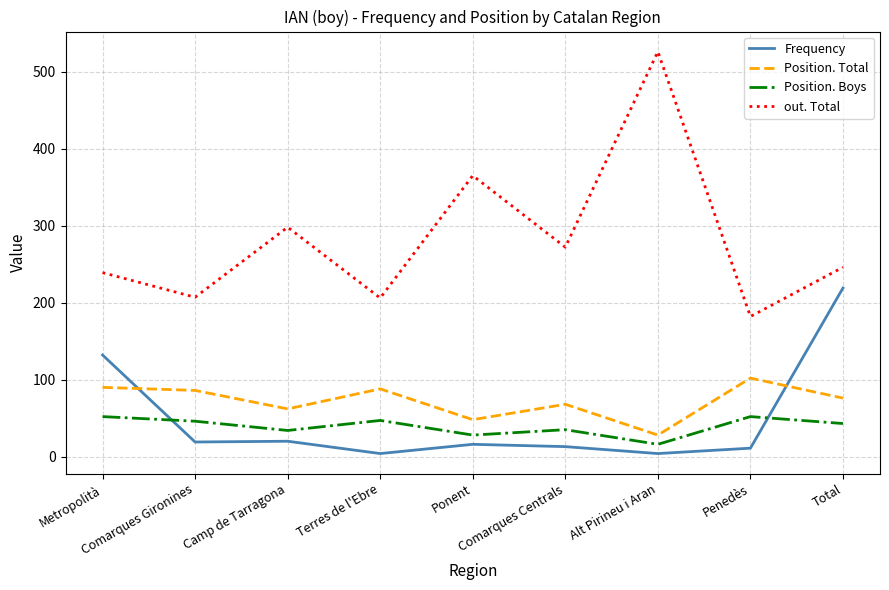

What is the difference between the maximum and minimum values in the Position. Boys series?

36